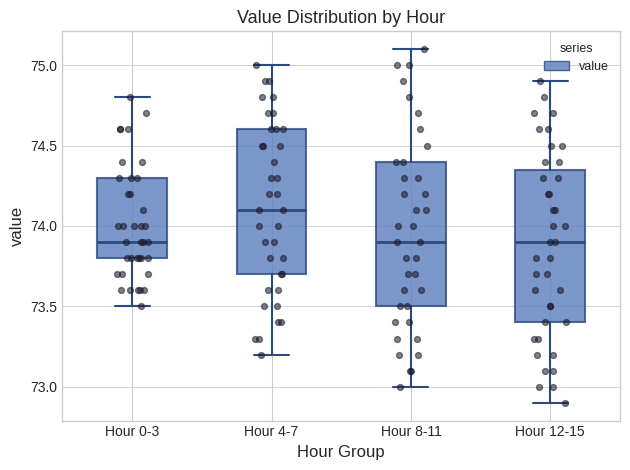

Reading left to right, read every box against the y-axis: the position of its median line, the range the box covers, and the ends of its whiskers. The values are not printed on the chart, so give them approximately, as read against the axis.

Hour 0-3: median 73.90, box 73.80 to 74.30, whiskers 73.50 to 74.80
Hour 4-7: median 74.10, box 73.70 to 74.60, whiskers 73.20 to 75.00
Hour 8-11: median 73.90, box 73.50 to 74.40, whiskers 73.00 to 75.10
Hour 12-15: median 73.90, box 73.40 to 74.35, whiskers 72.90 to 74.90